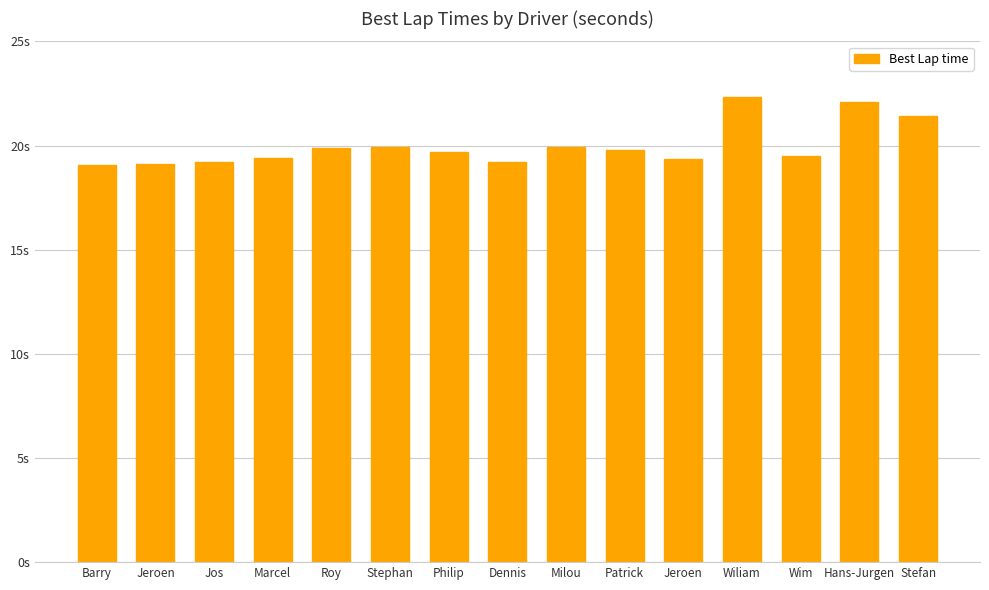

Are the bars horizontal?

No